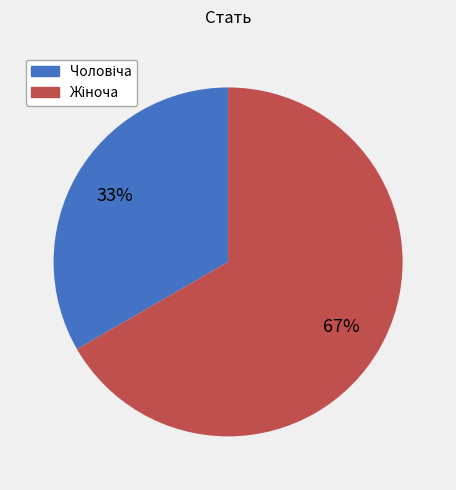

Is there a majority slice in this chart?

Yes